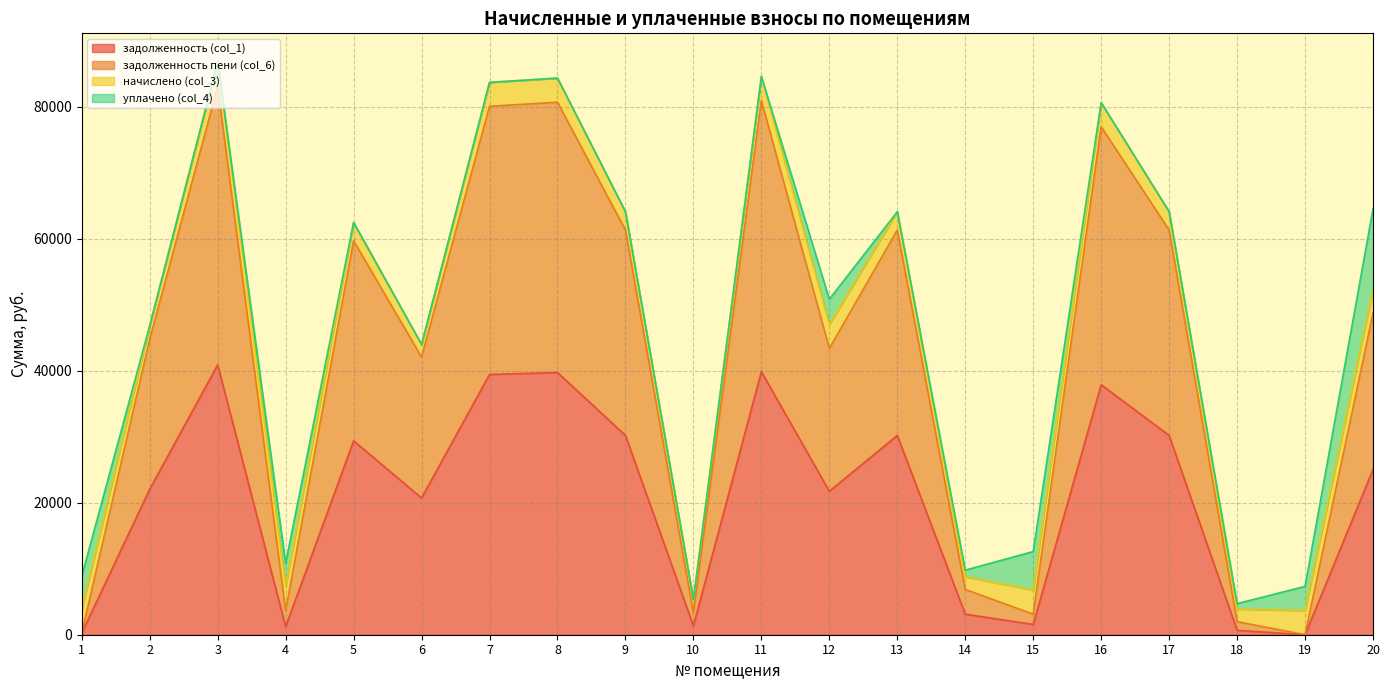

How many lines are shown in the chart?

4